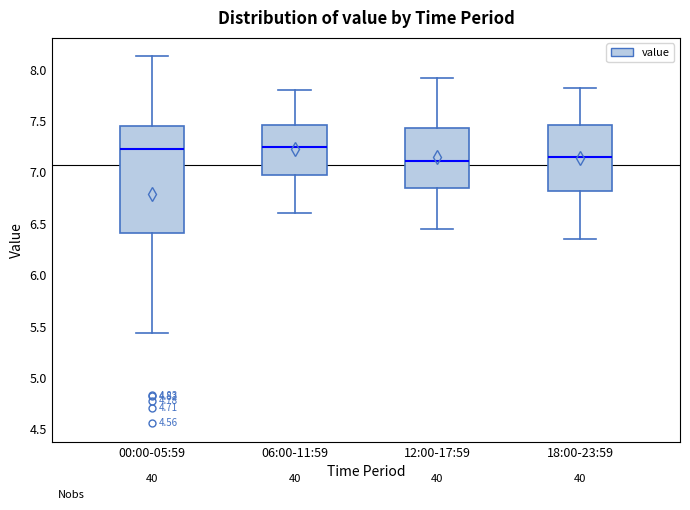

Reading left to right, transcribe this box plot: for each box, give where its median line is, the range the box spans, and where its two whiskers end, as read against the y-axis. The values are not printed on the chart, so give them approximately, as read against the axis.

00:00-05:59: median 7.25, box 6.40 to 7.45, whiskers 5.45 to 8.15
06:00-11:59: median 7.25, box 6.95 to 7.45, whiskers 6.60 to 7.80
12:00-17:59: median 7.10, box 6.85 to 7.45, whiskers 6.45 to 7.90
18:00-23:59: median 7.15, box 6.80 to 7.45, whiskers 6.35 to 7.80